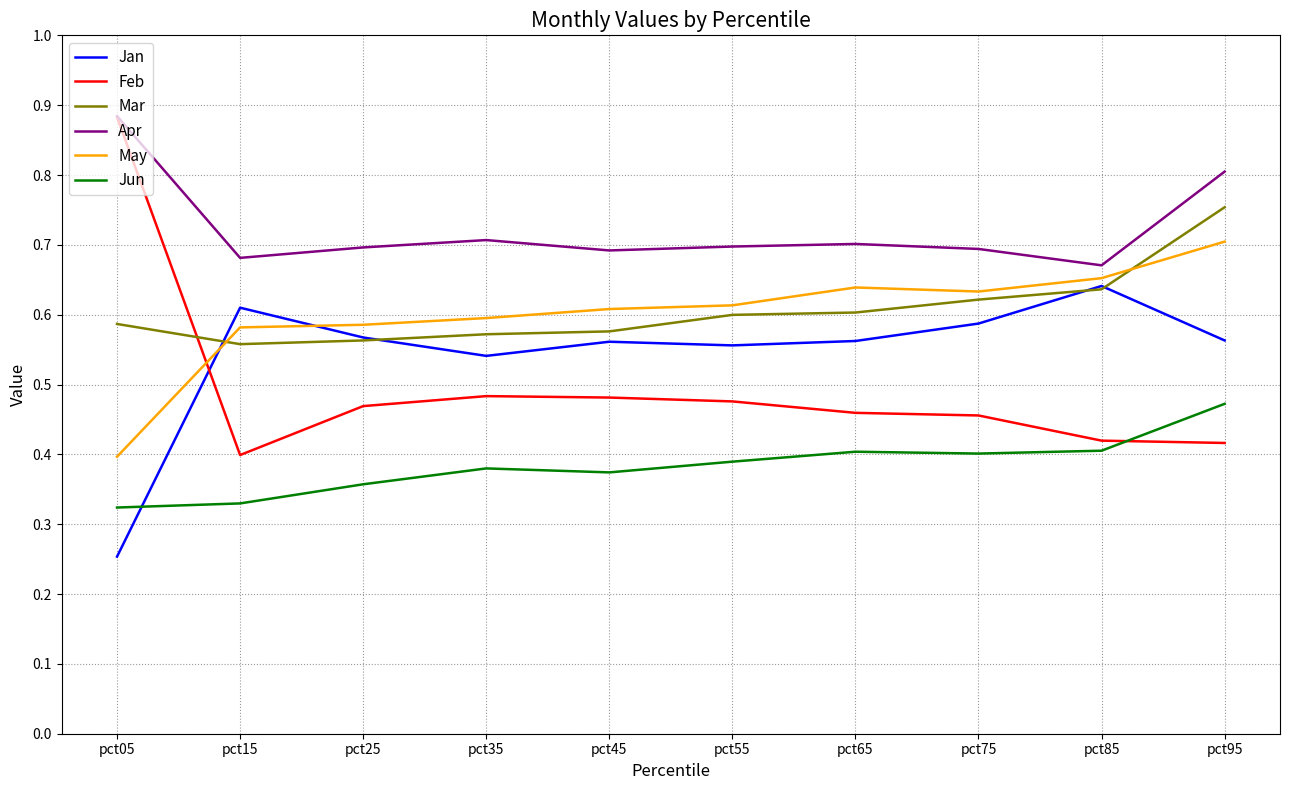

At which label is Apr closest to 0?

pct85